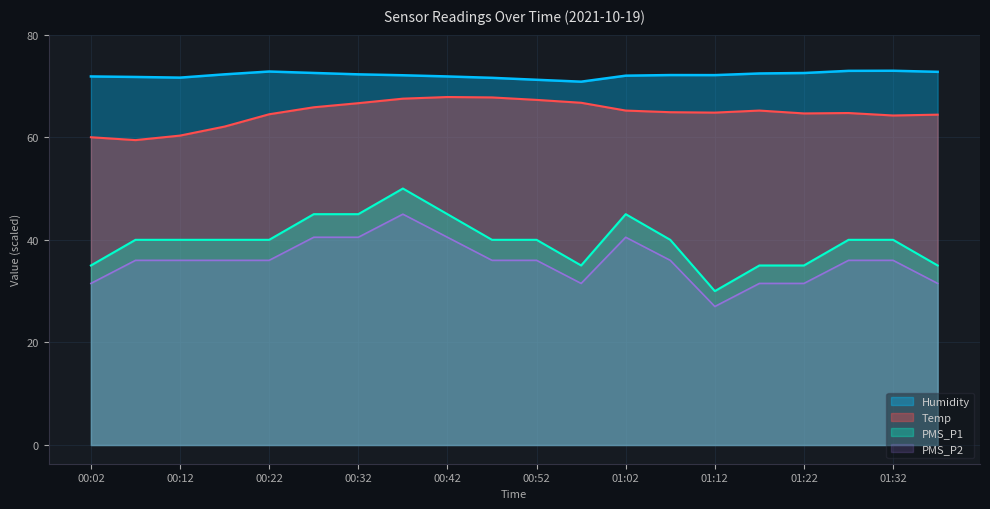

The Humidity series shows 72.8 at 00:22. True or false?

True